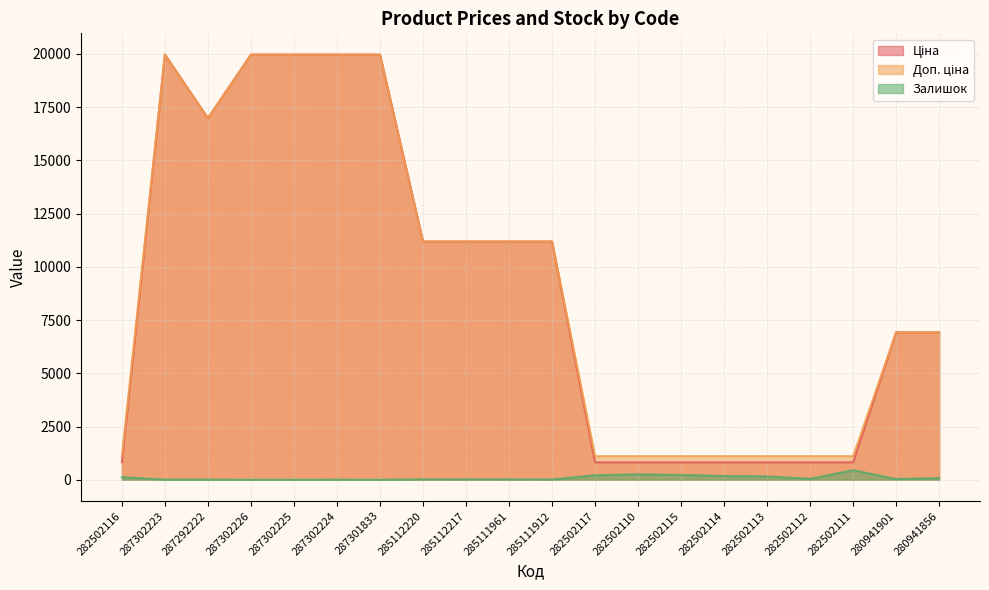

True or false: Залишок and Доп. ціна intersect in this chart.

False